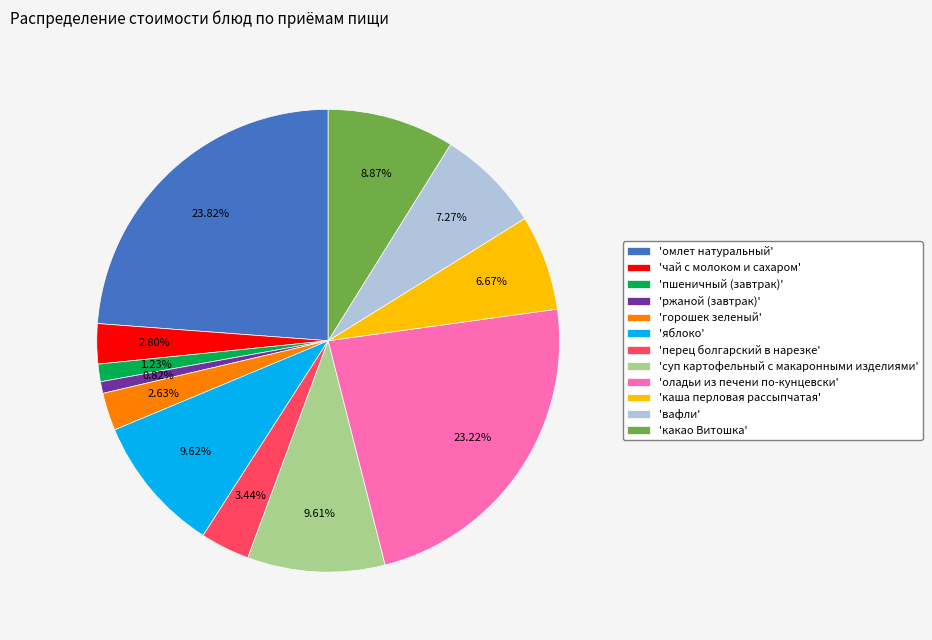

How many segments does this pie chart have?

12